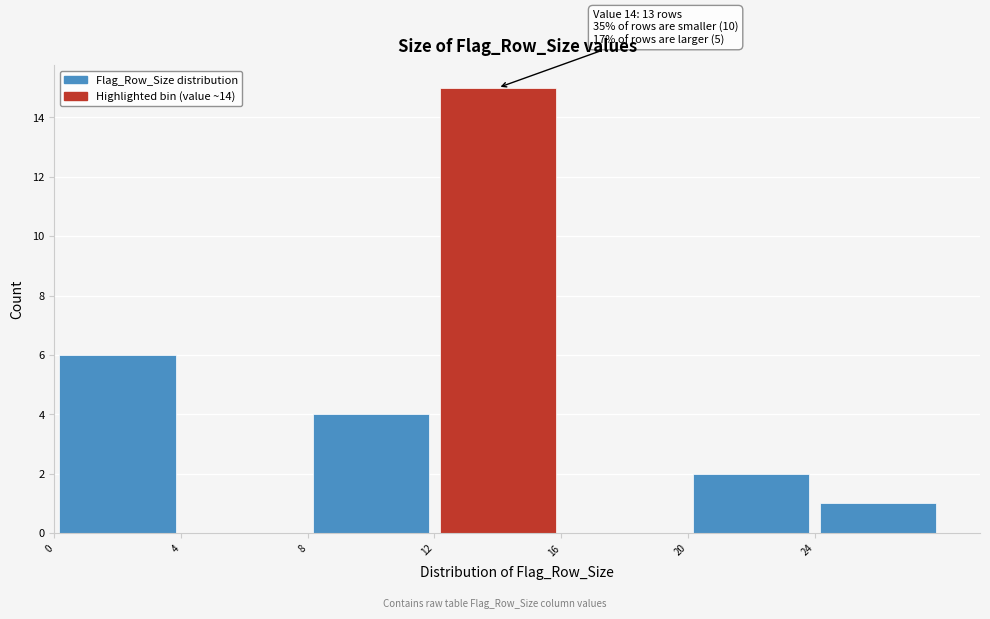

Over which range of the x-axis is the bar tallest?

12 to 16